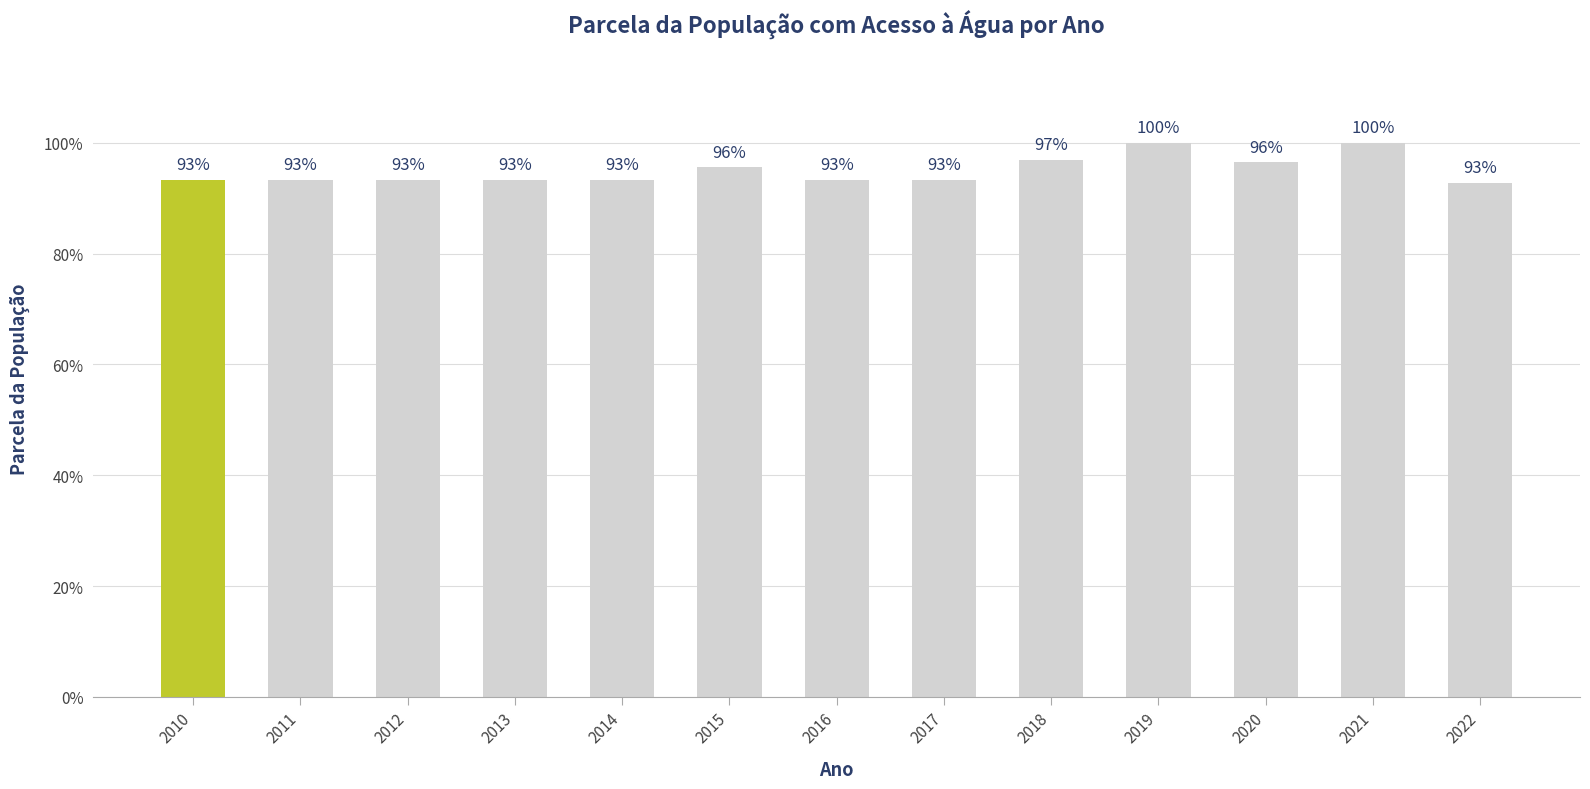

At which label is the value closest to 0?

2022